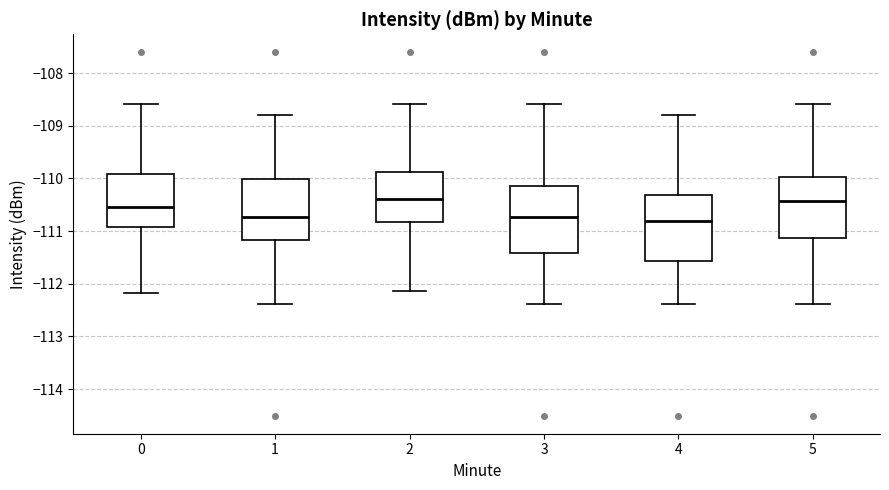

Where is the lower edge of the box at x = 1 on the y-axis? The values are not printed on the chart, so give them approximately, as read against the axis.

-111.2